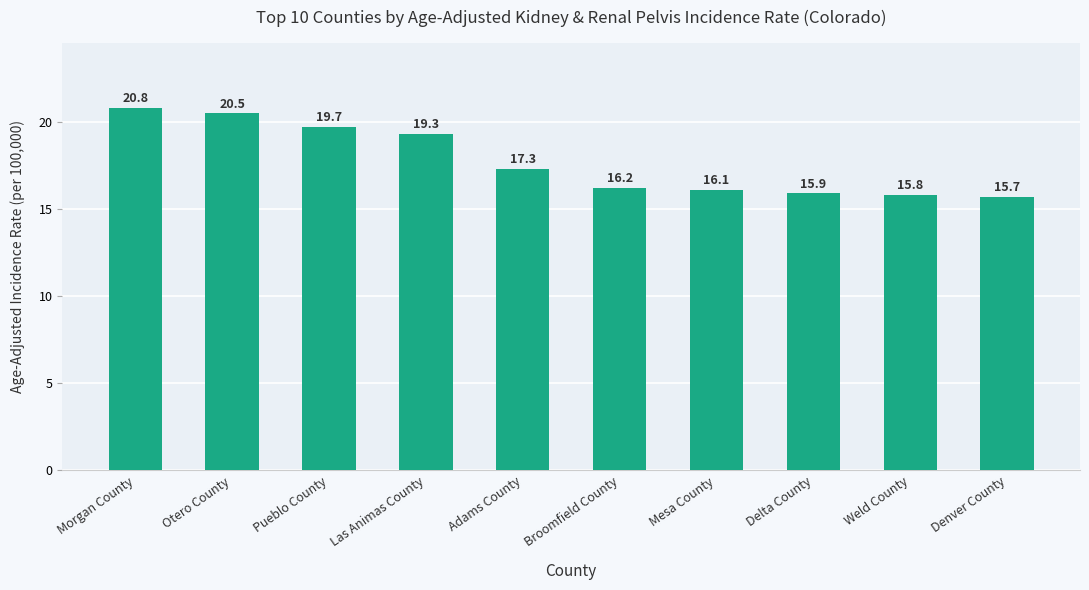

How many distinct data groups are displayed?

1